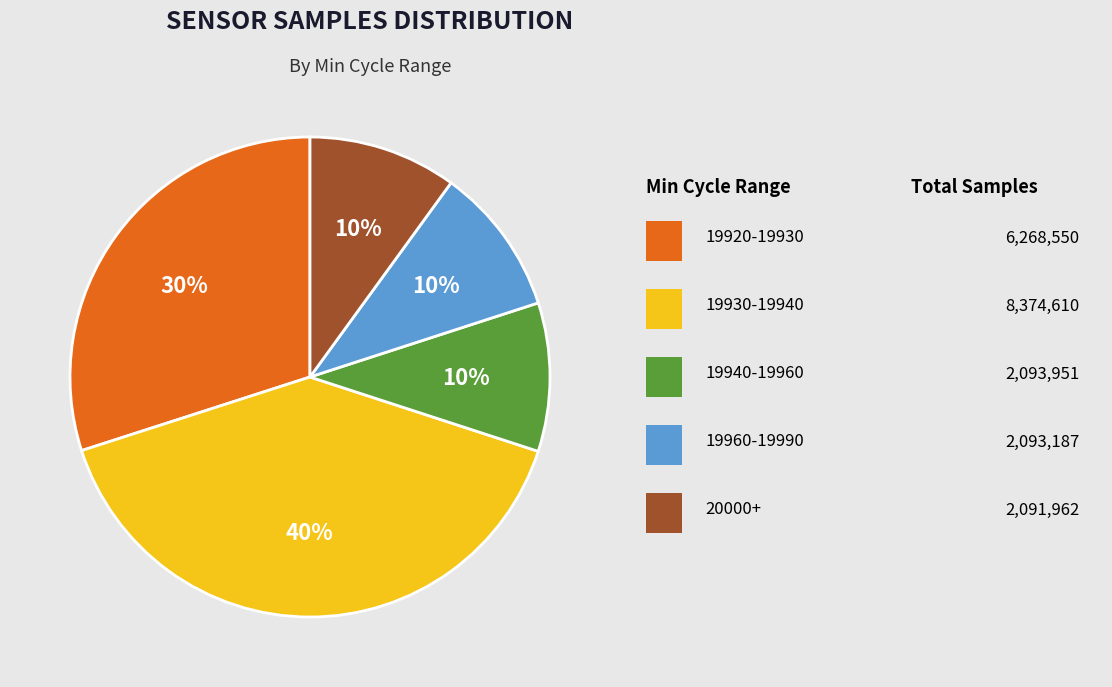

Is there any slice that represents more than half of the pie?

No